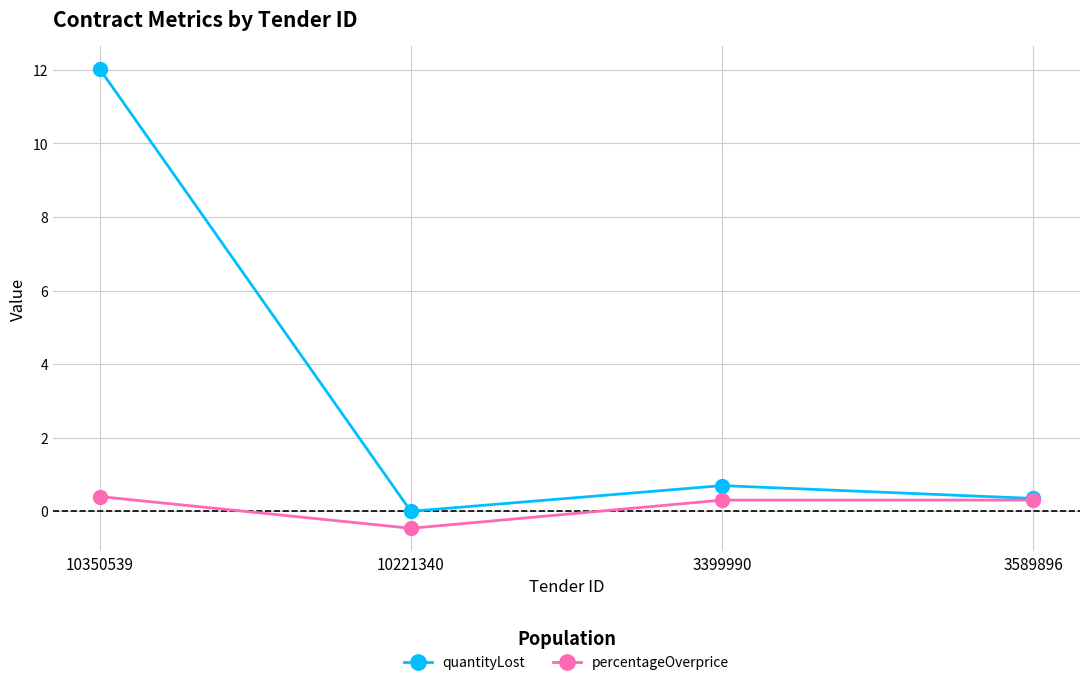

List the series in order of their overall mean, lowest first.

percentageOverprice, quantityLost